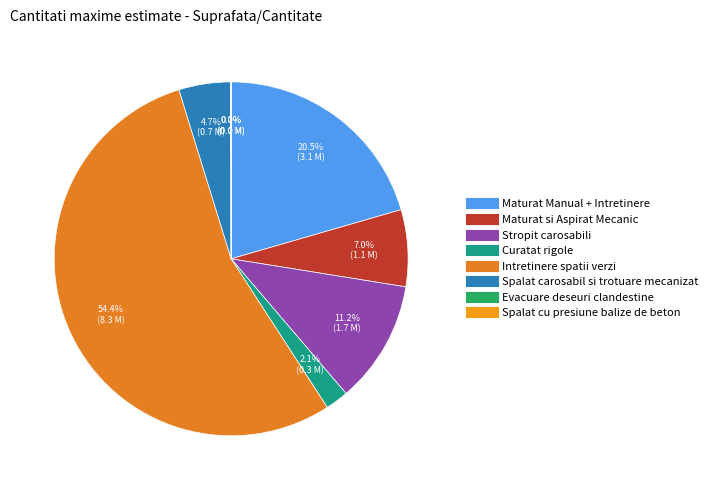

To the nearest percent, what portion does Spalat carosabil si trotuare mecanizat represent?

5%